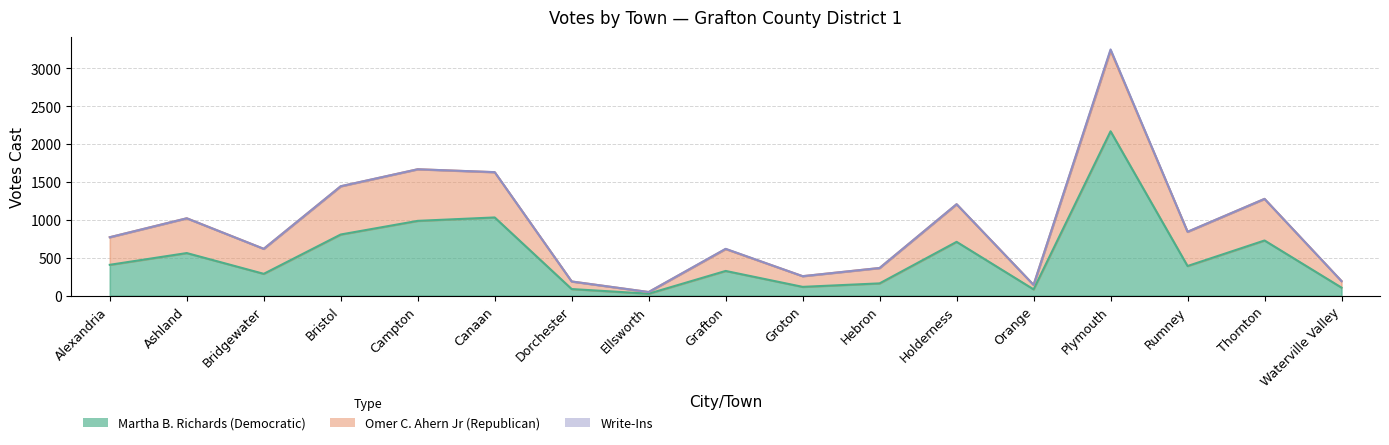

What is the spread (max minus min) of values at Campton?

681